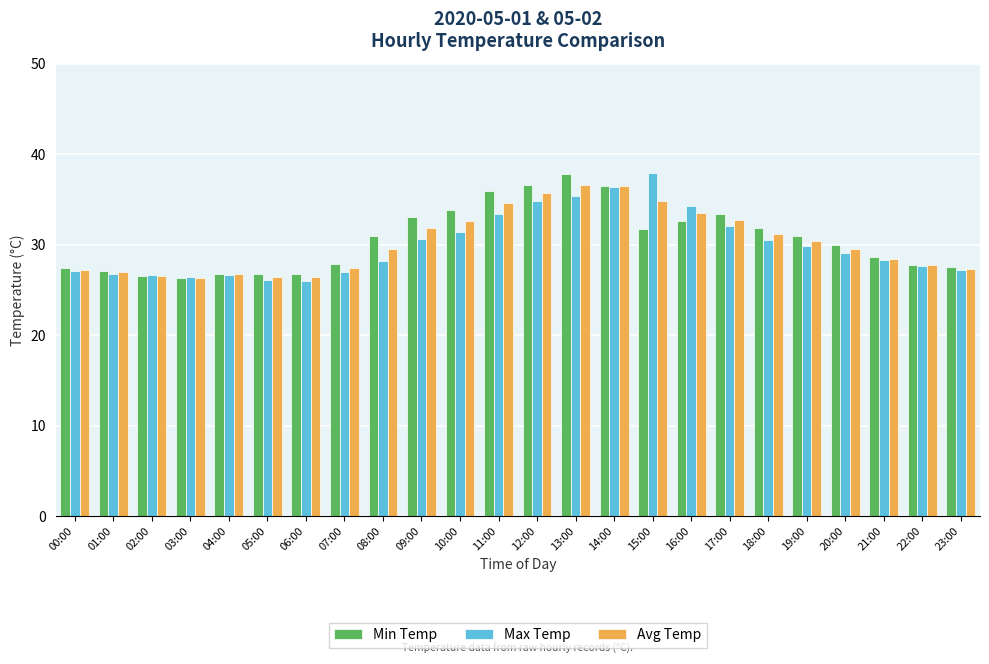

What is the difference between the maximum and minimum values in the Min Temp series?

11.5